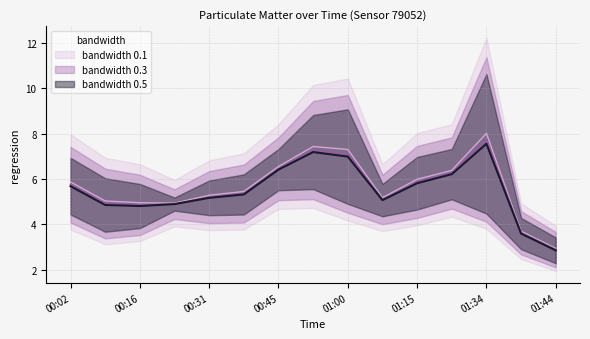

What is the label of the 11th point from the right?

00:31